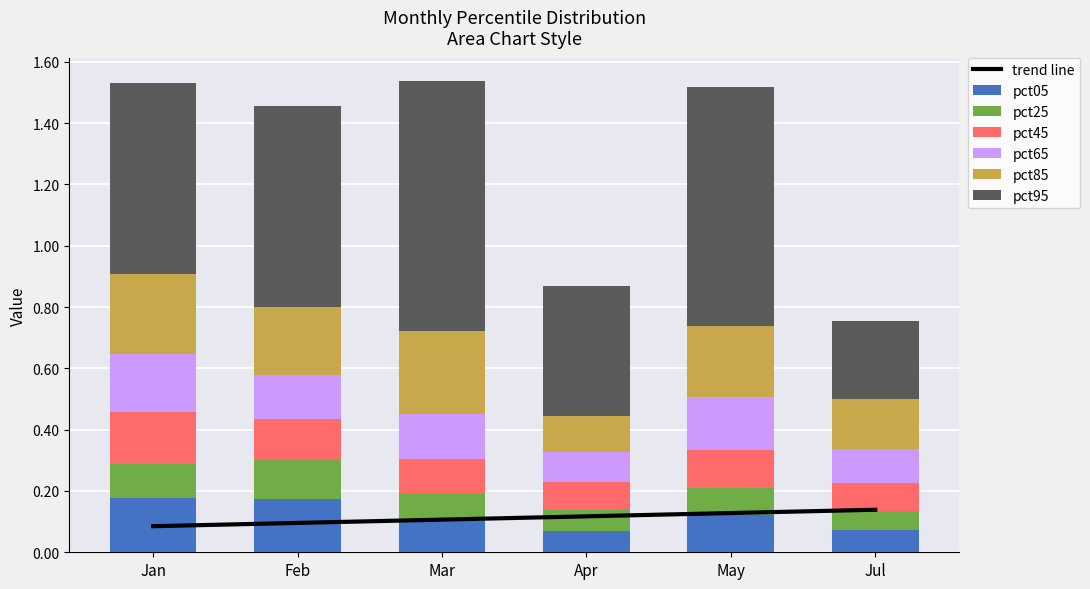

What is the label of the 1st bar from the right?

Jul